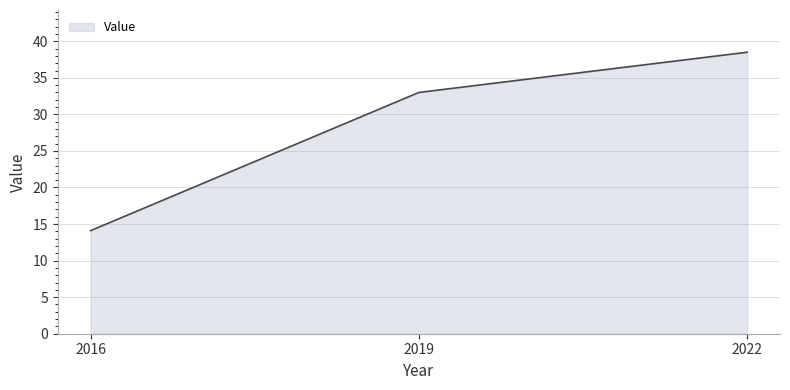

How many values are below 33?

1